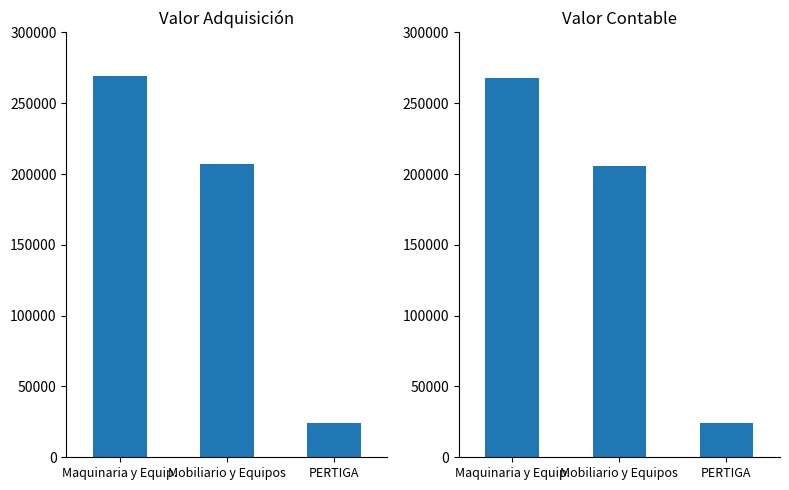

Is it true that Valor Contable equals 349699.4 at Mobiliario y Equipos?

False